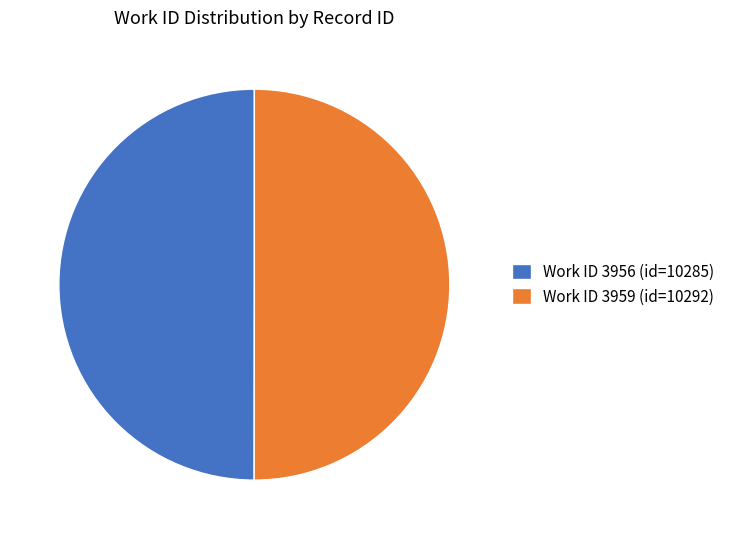

How many slices are in this pie chart?

2